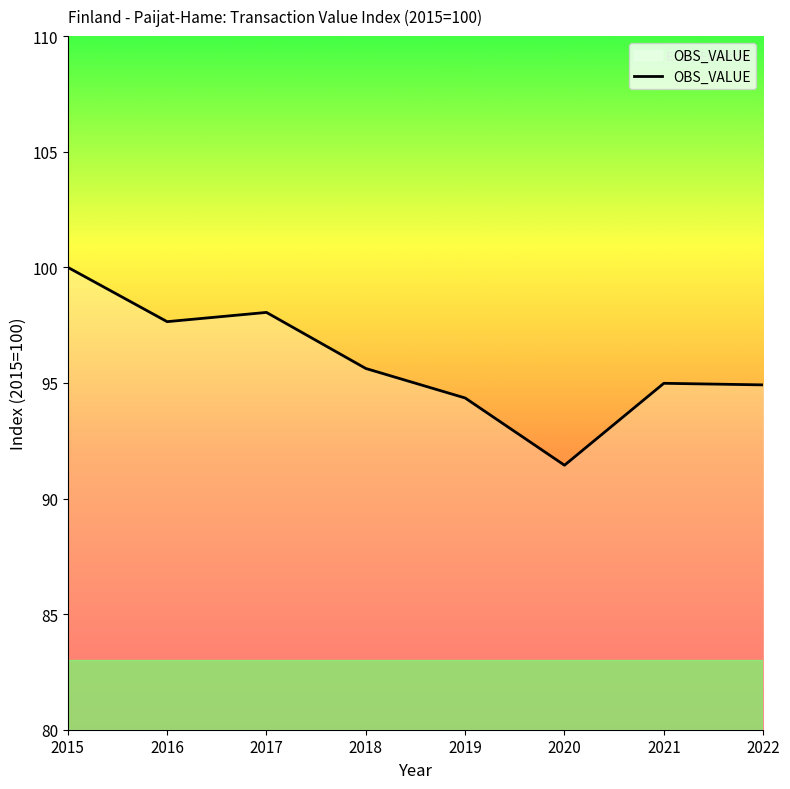

What is the minimum value shown in the chart?

91.4